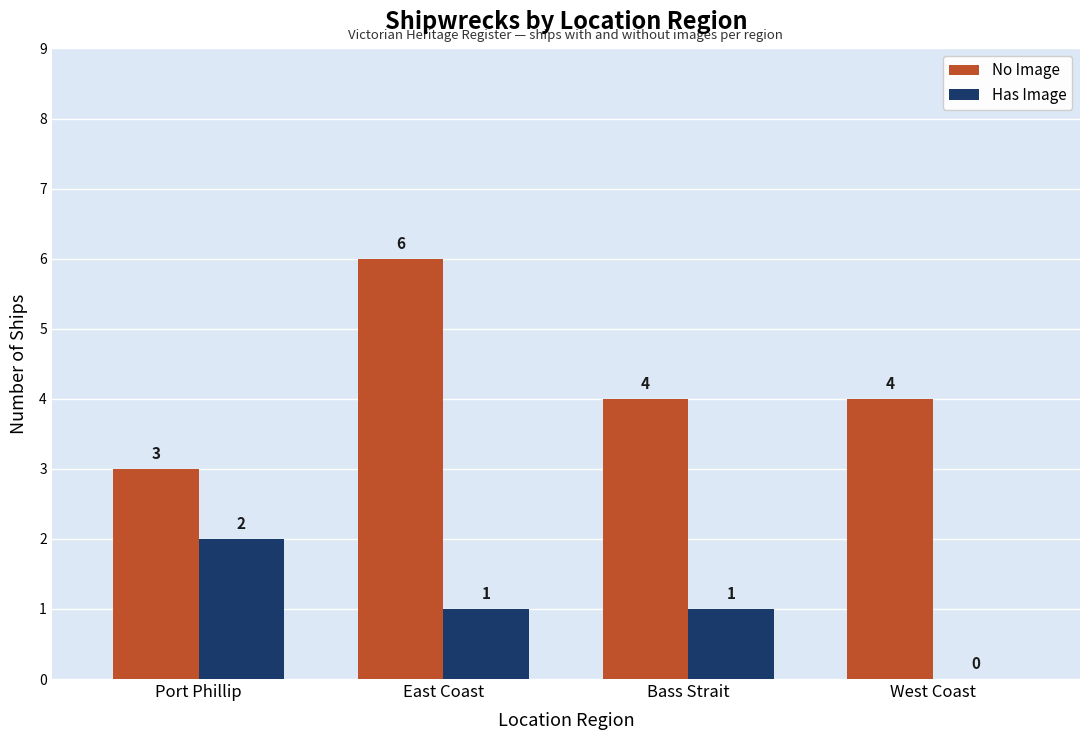

The value of Has Image at East Coast is 1. True or false?

True